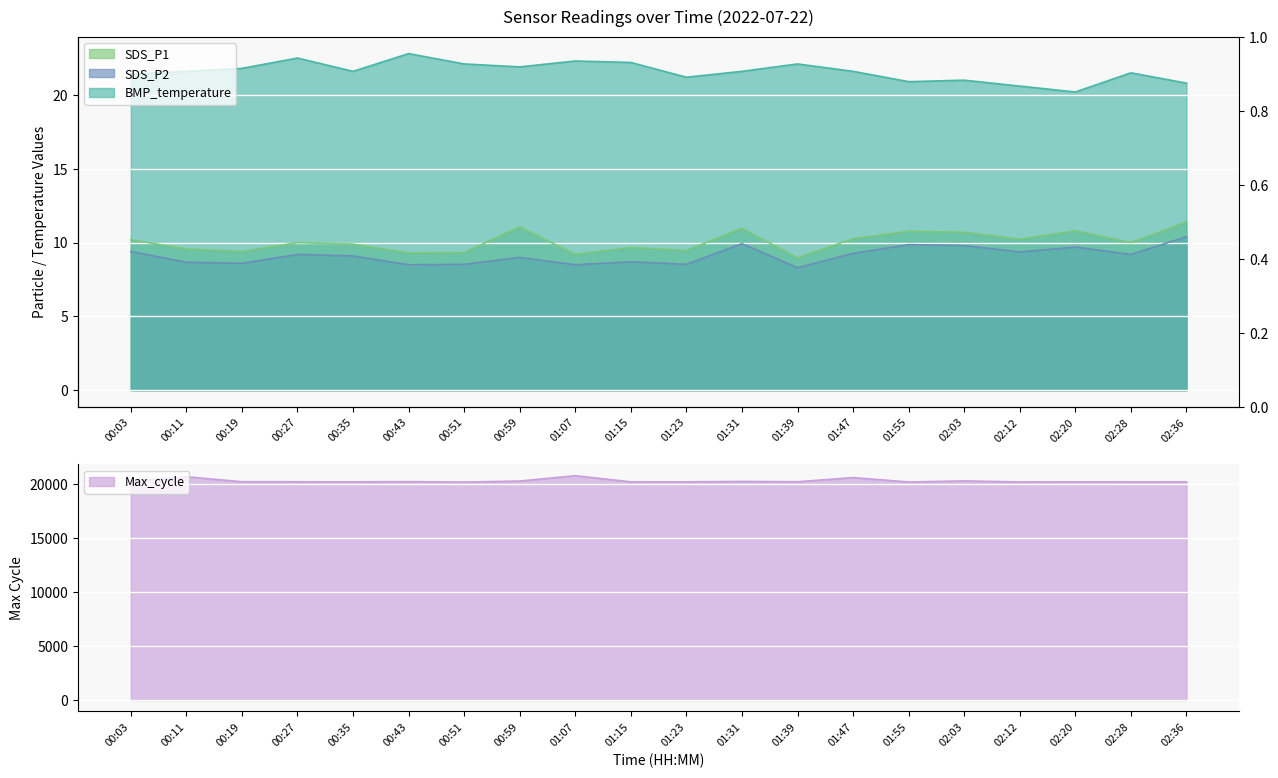

What are all the series names shown in the legend?

SDS_P1, SDS_P2, BMP_temperature, Max_cycle